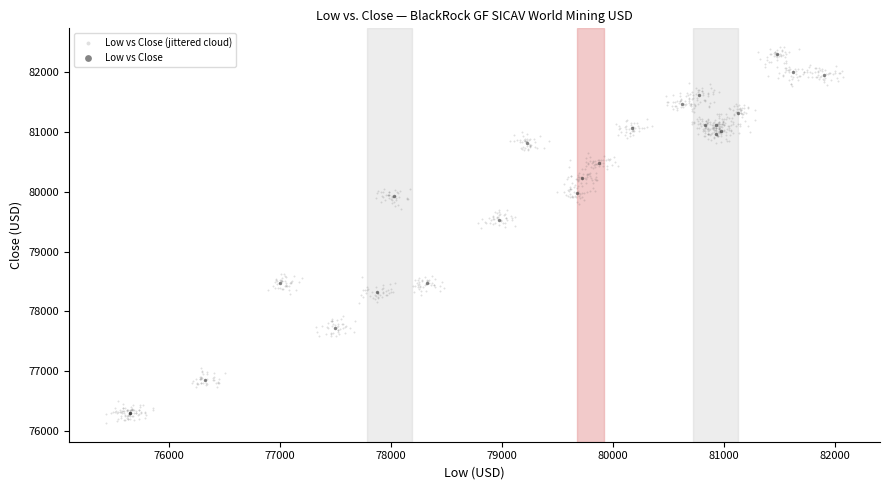

Which series has the widest spread of Y values?

Low vs Close (jittered cloud)